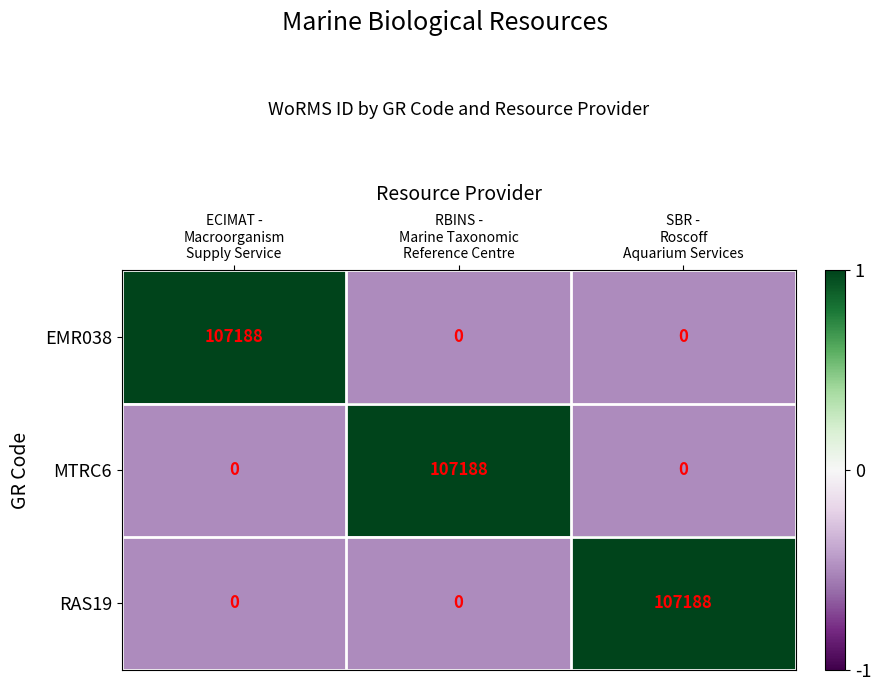

How many data points in EMR038 are above 0?

1